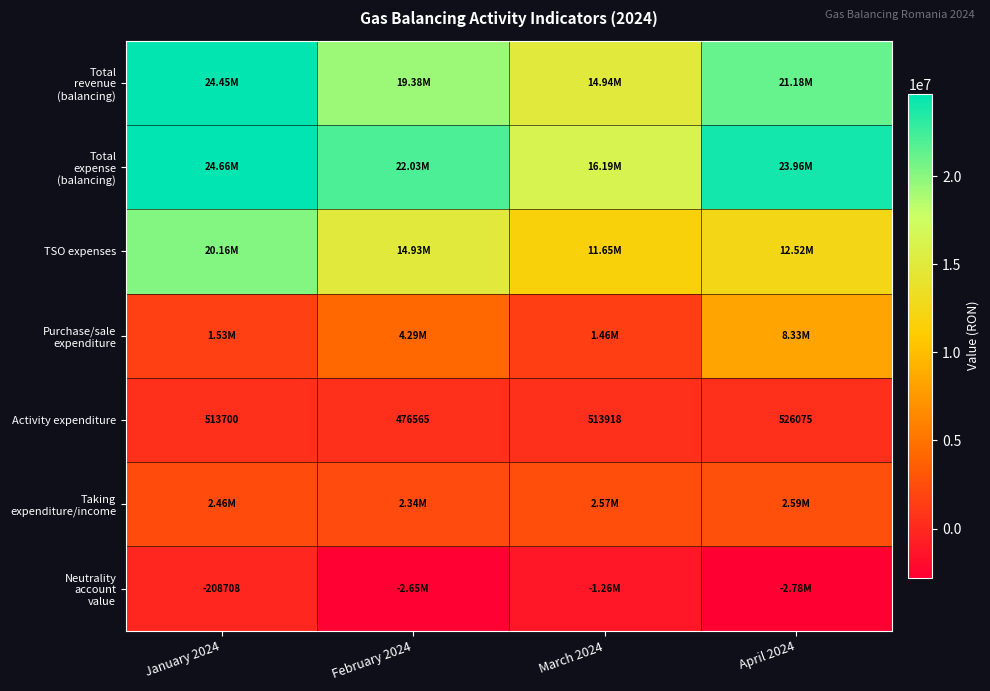

What is the average value of the Total expense (balancing) series?

21712301.2